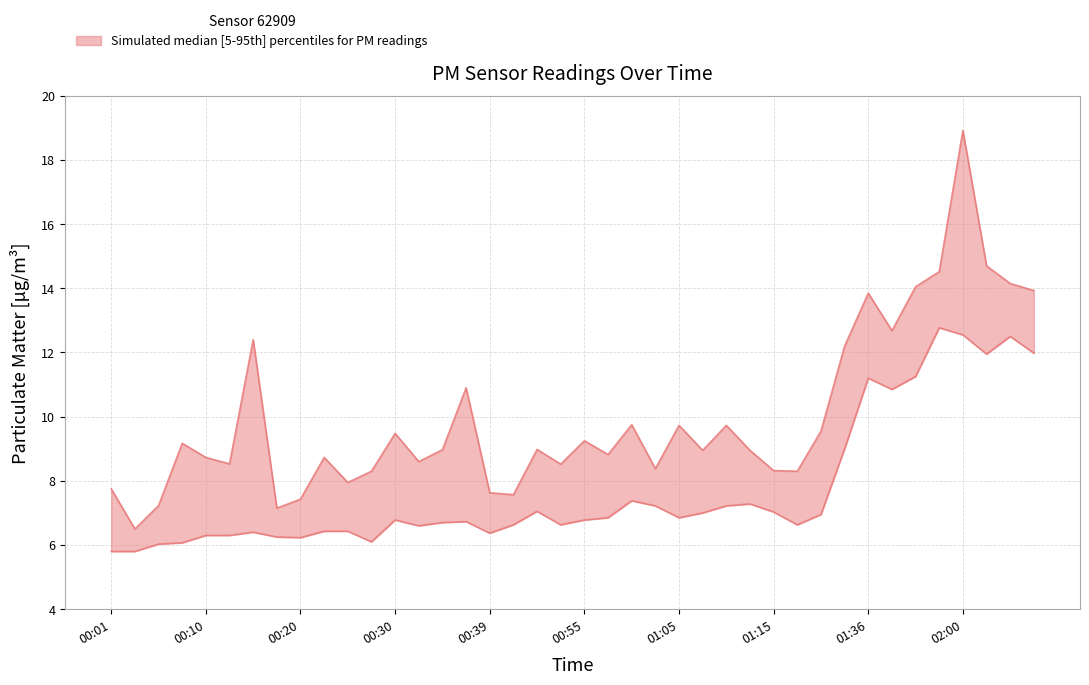

How many lines are shown in the chart?

2